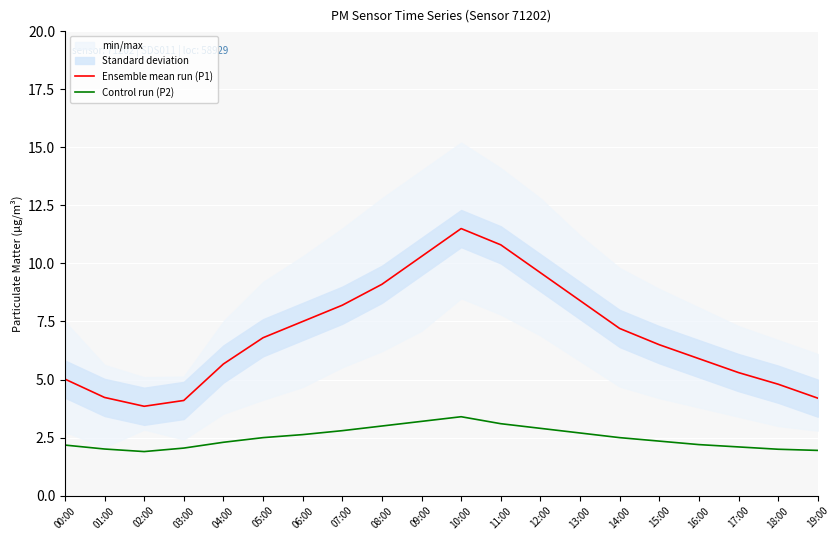

True or false: Control run (P2) has a value of 3.0 at 08:00.

True